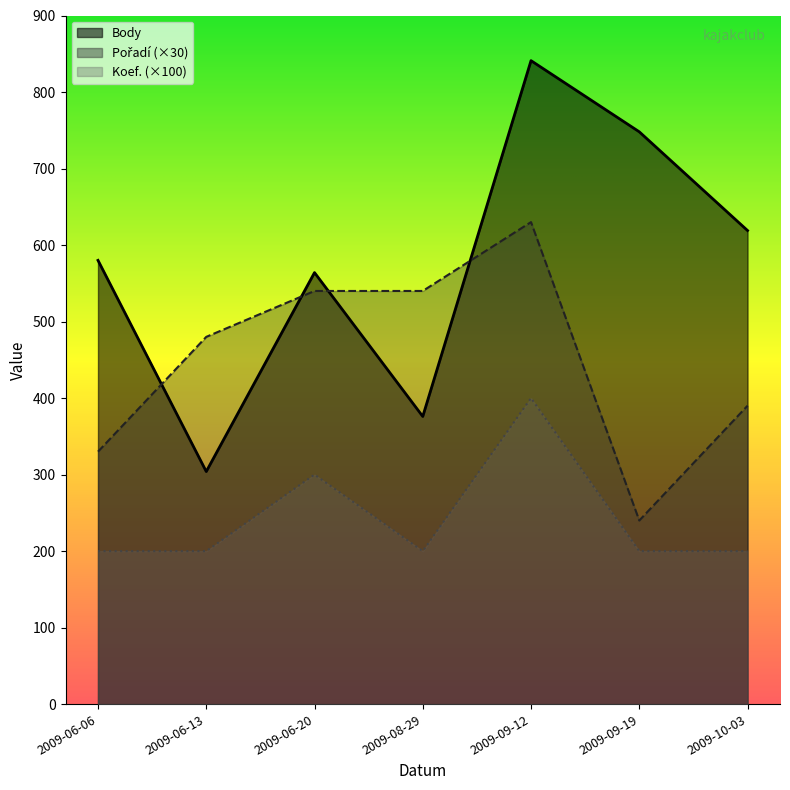

True or false: Body has more than 2 interior local peaks.

False